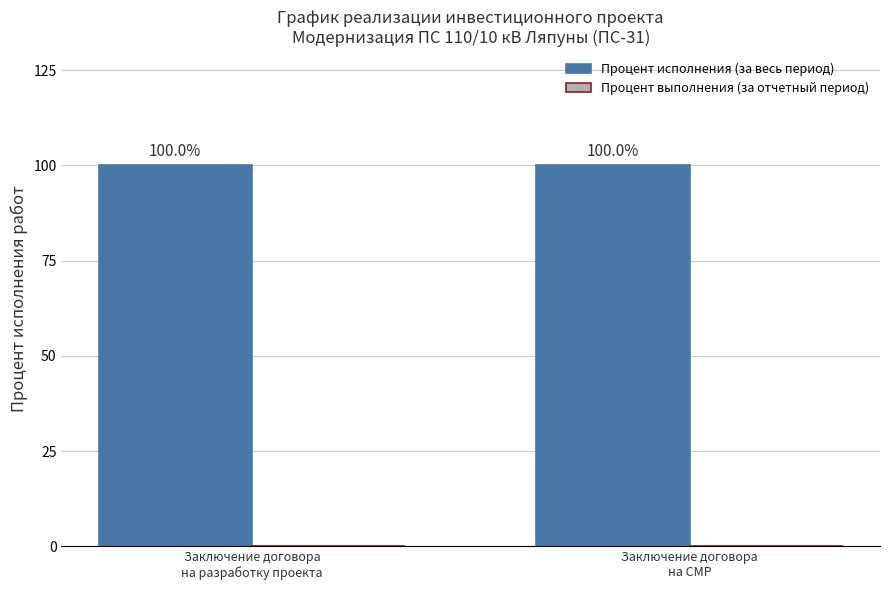

Reading right to left, list all the values displayed in this chart.

Процент исполнения (за весь период): 100	100
Процент выполнения (за отчетный период): 0	0